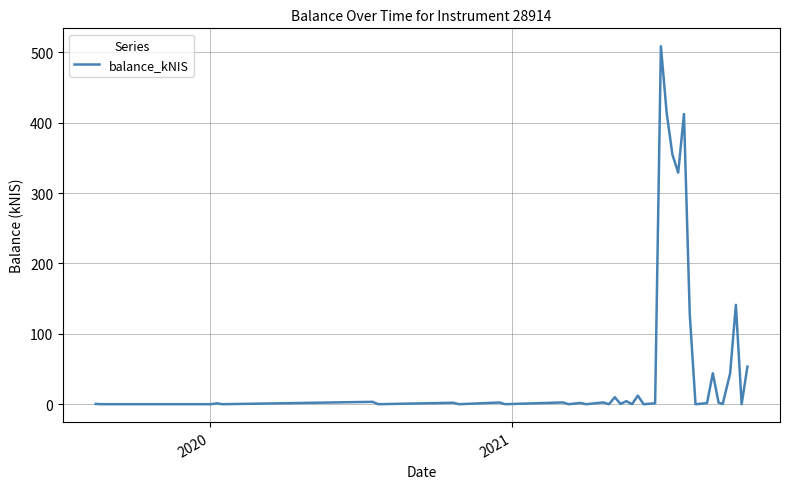

What is the greatest value displayed?

508.7